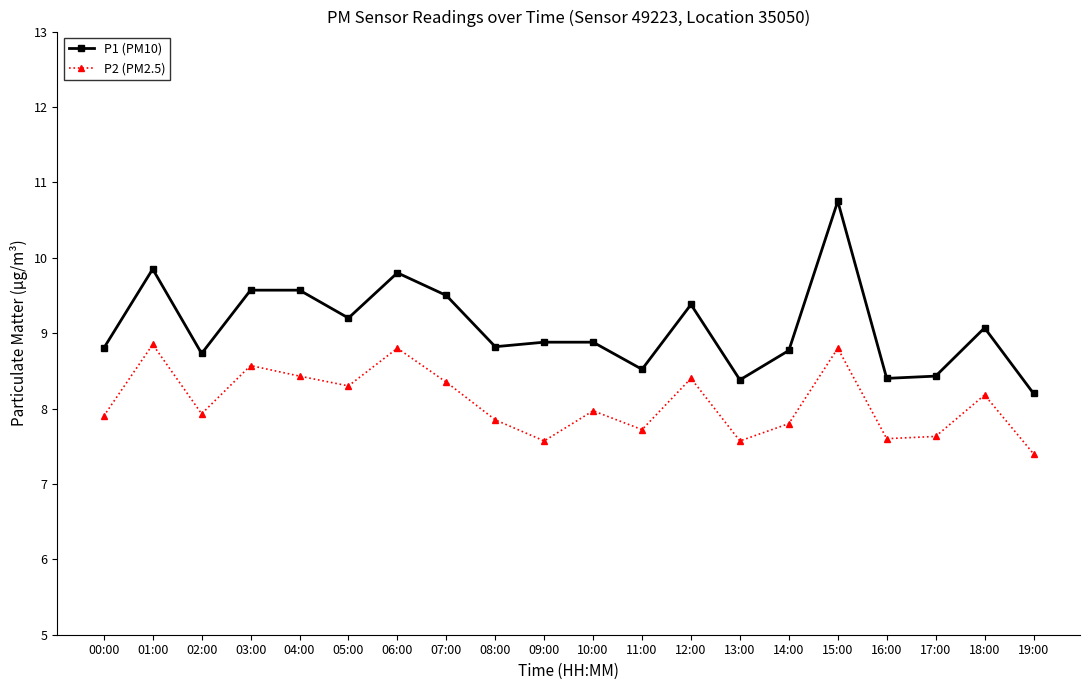

What are all the series names shown in the legend?

P1 (PM10), P2 (PM2.5)